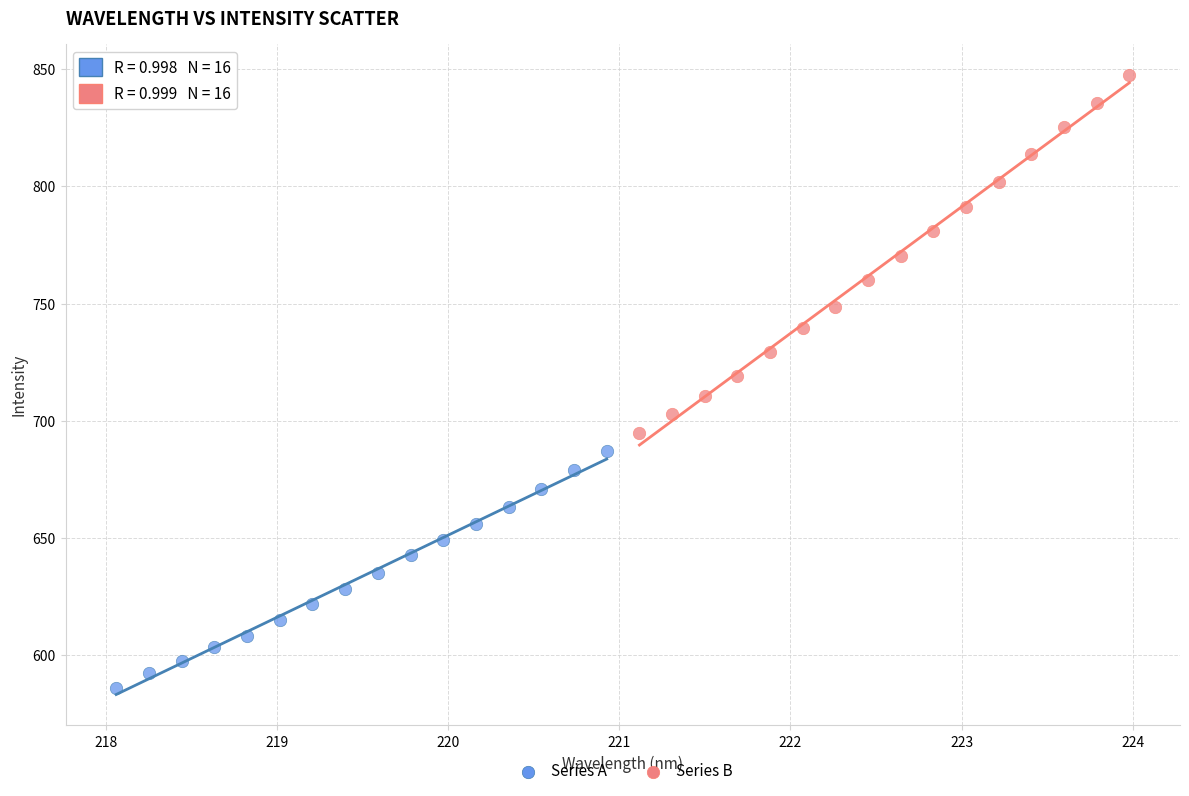

Which series reaches the minimum Y coordinate?

Series A